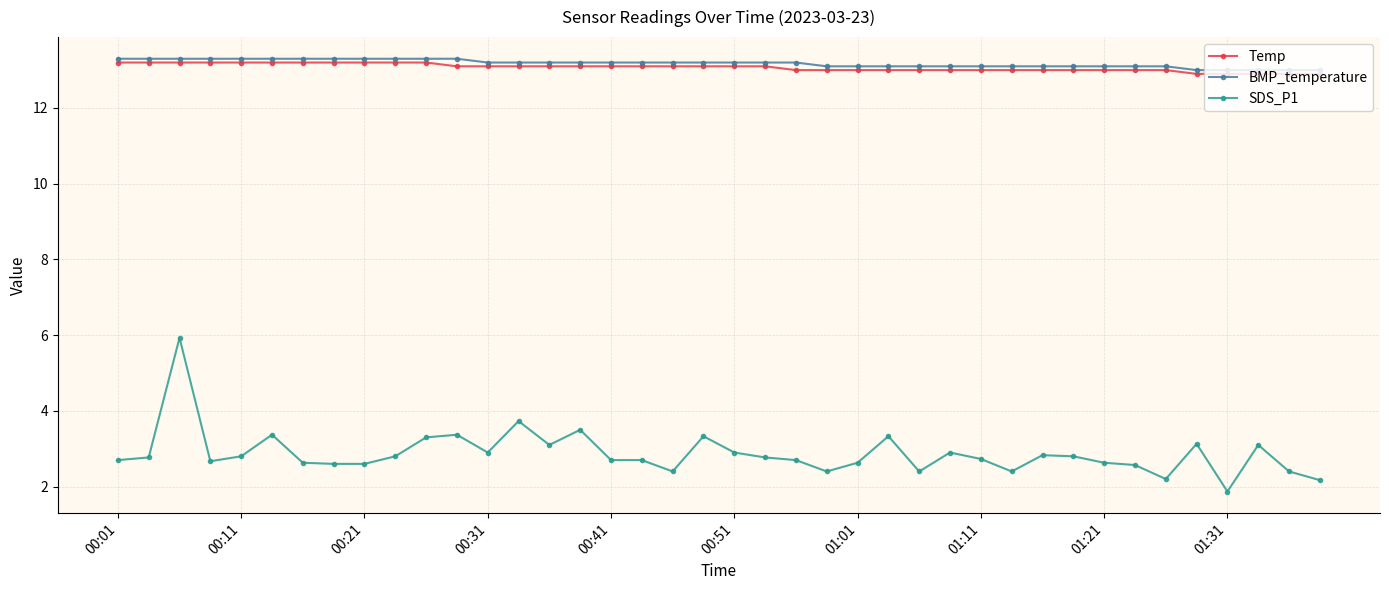

What is the value of the Temp point at the 2nd from the left?

13.2